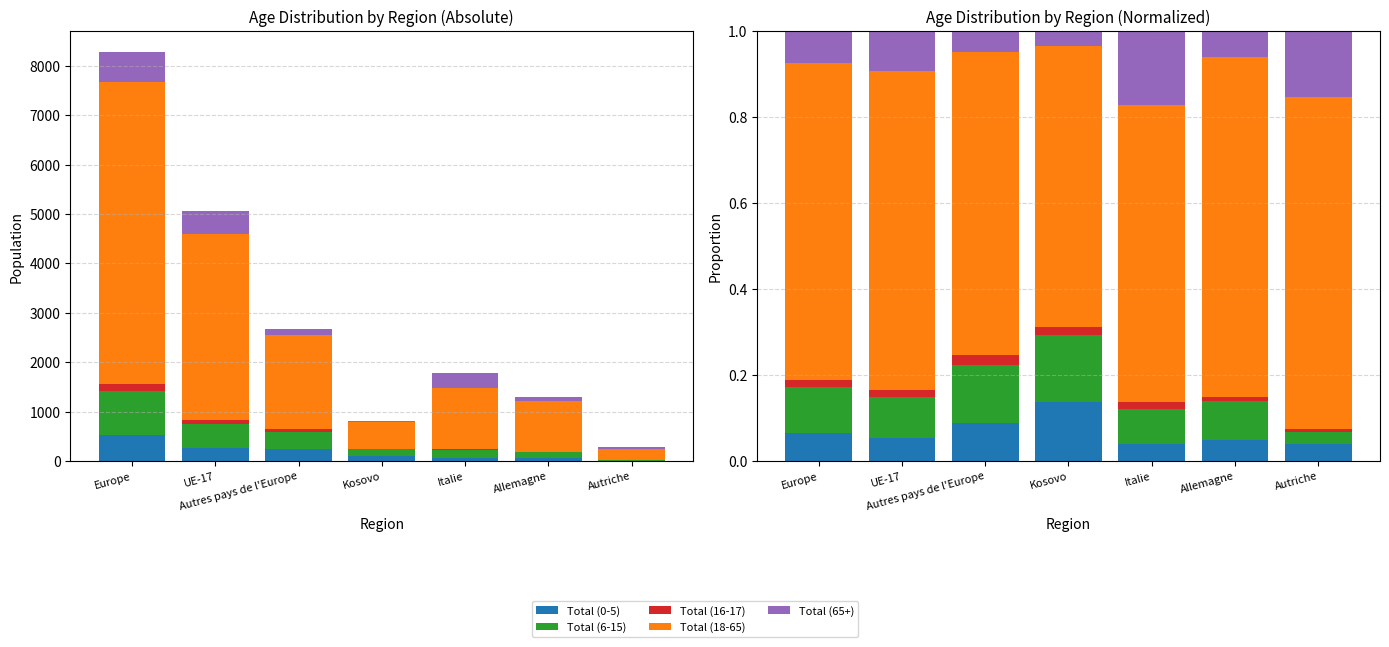

At how many categories does at least one series exceed 0?

7